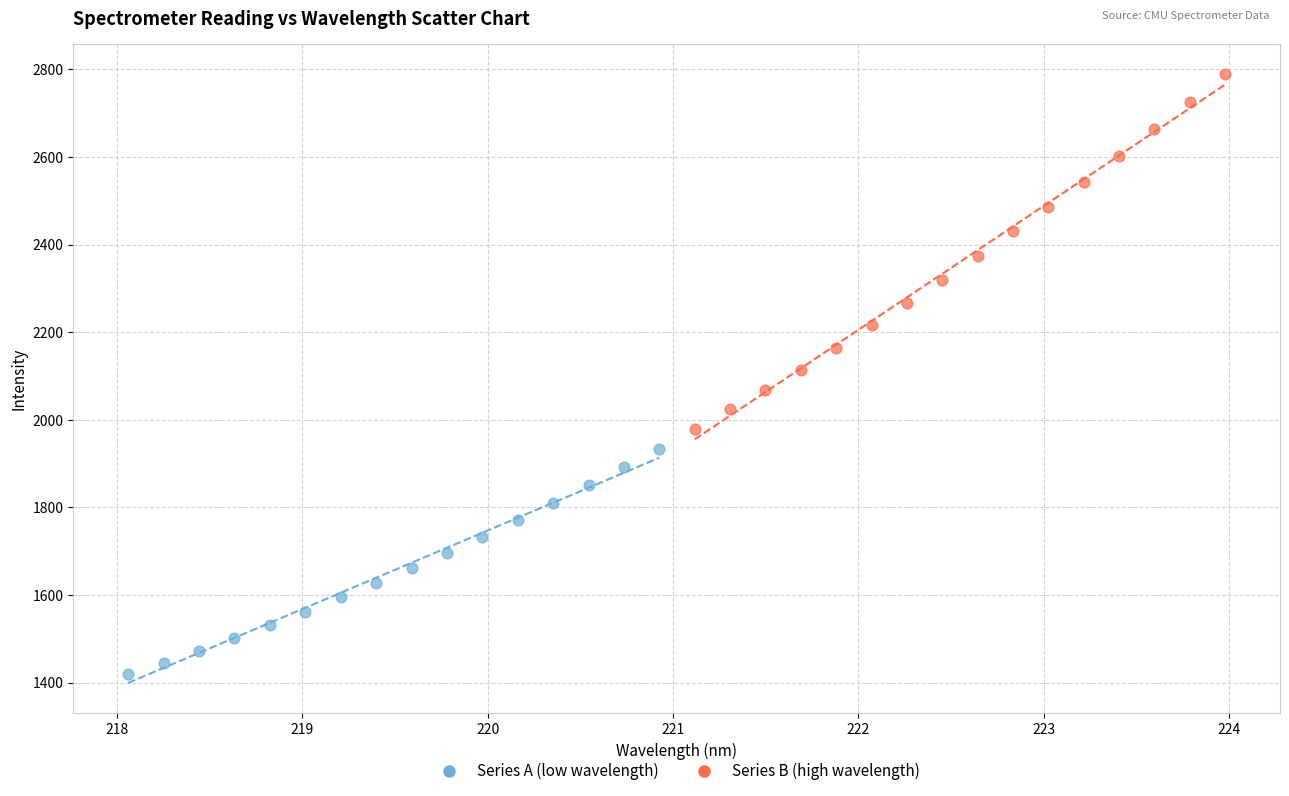

Which series contains the lowest Y value?

Series A (low wavelength)